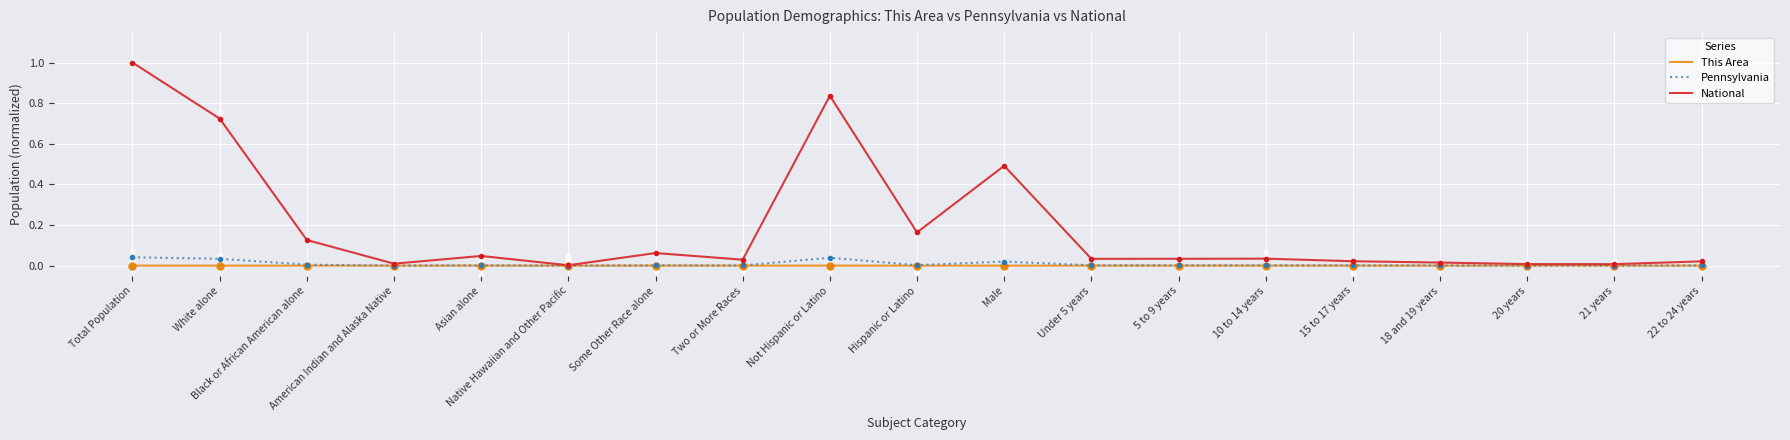

Which series has the largest Y range (max minus min)?

National